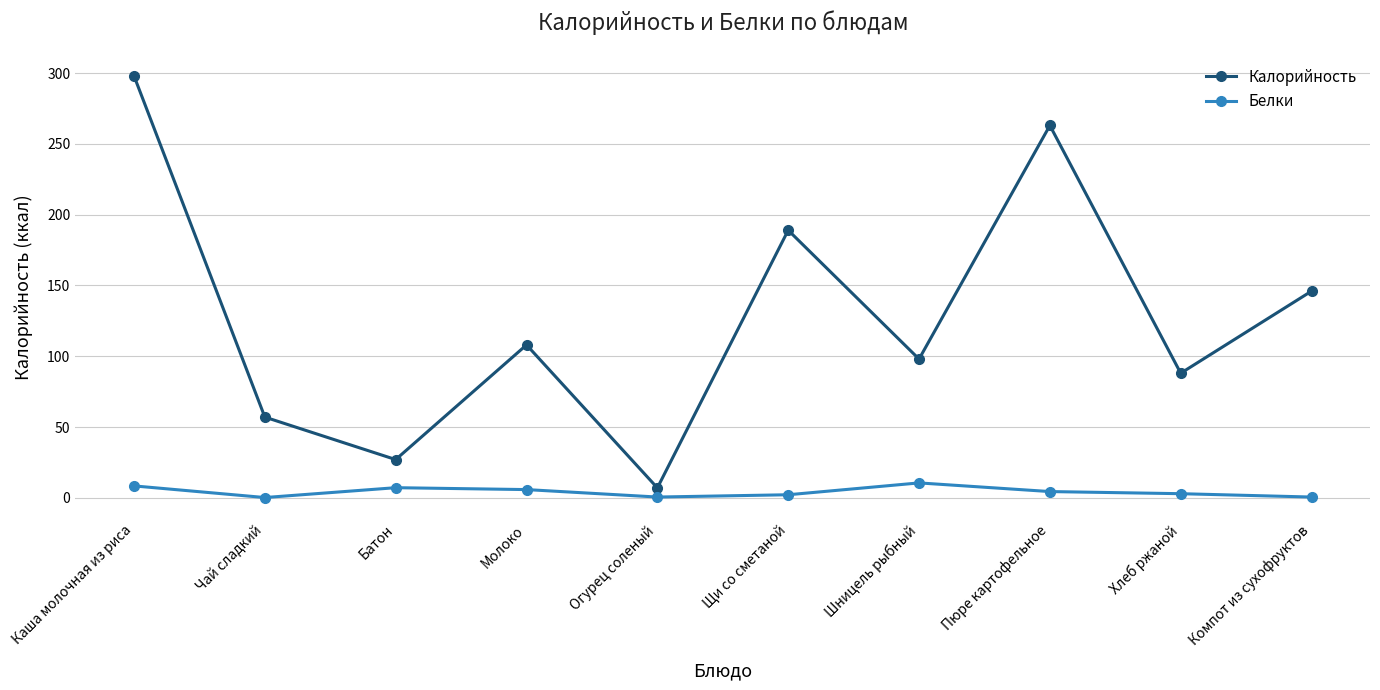

What is the difference between the highest and lowest values at Чай сладкий?

56.8